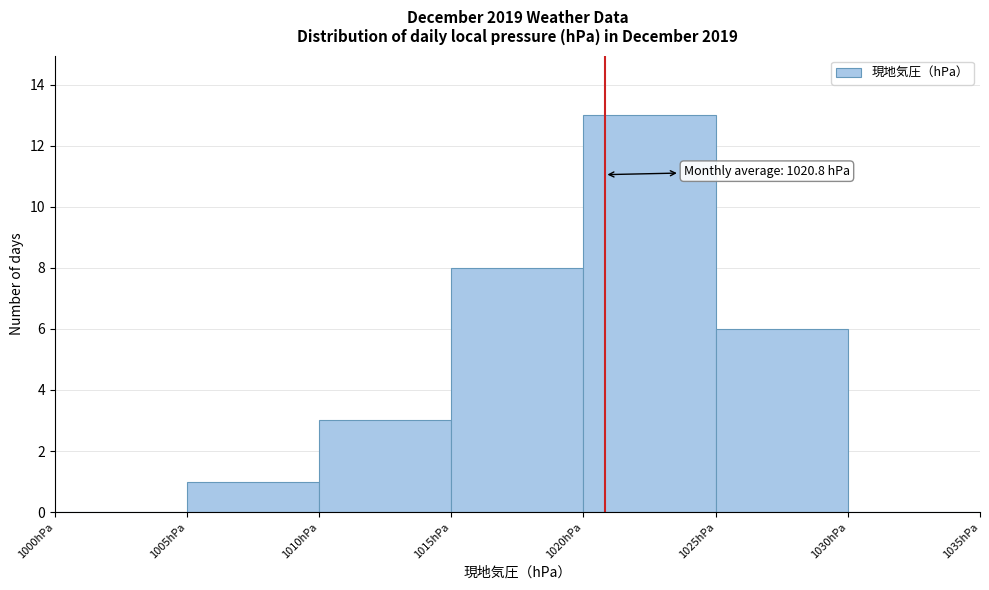

Which range on the x-axis has the tallest bar?

1020 to 1025